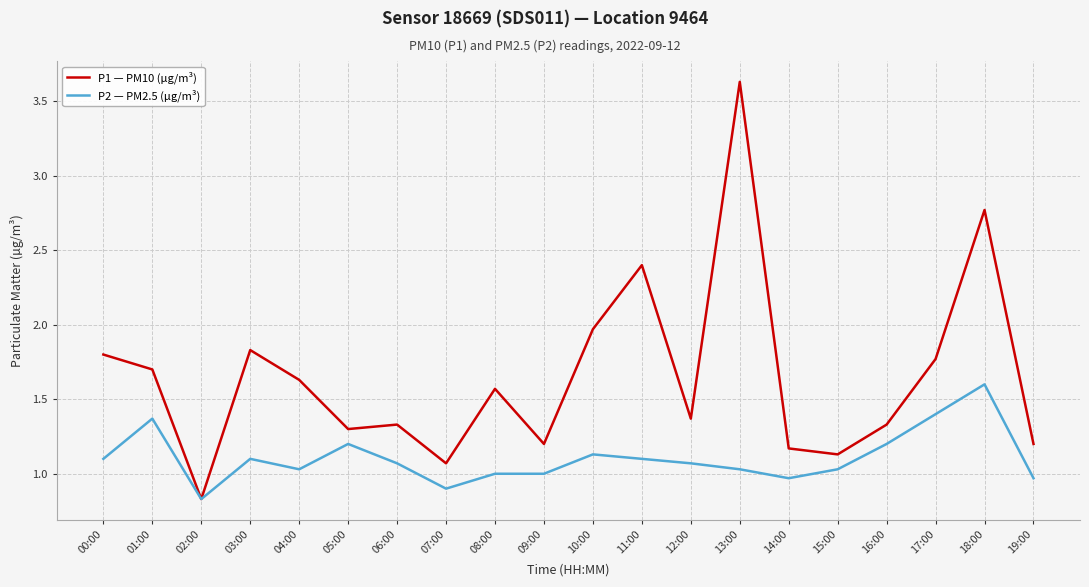

How many distinct data groups are displayed?

2